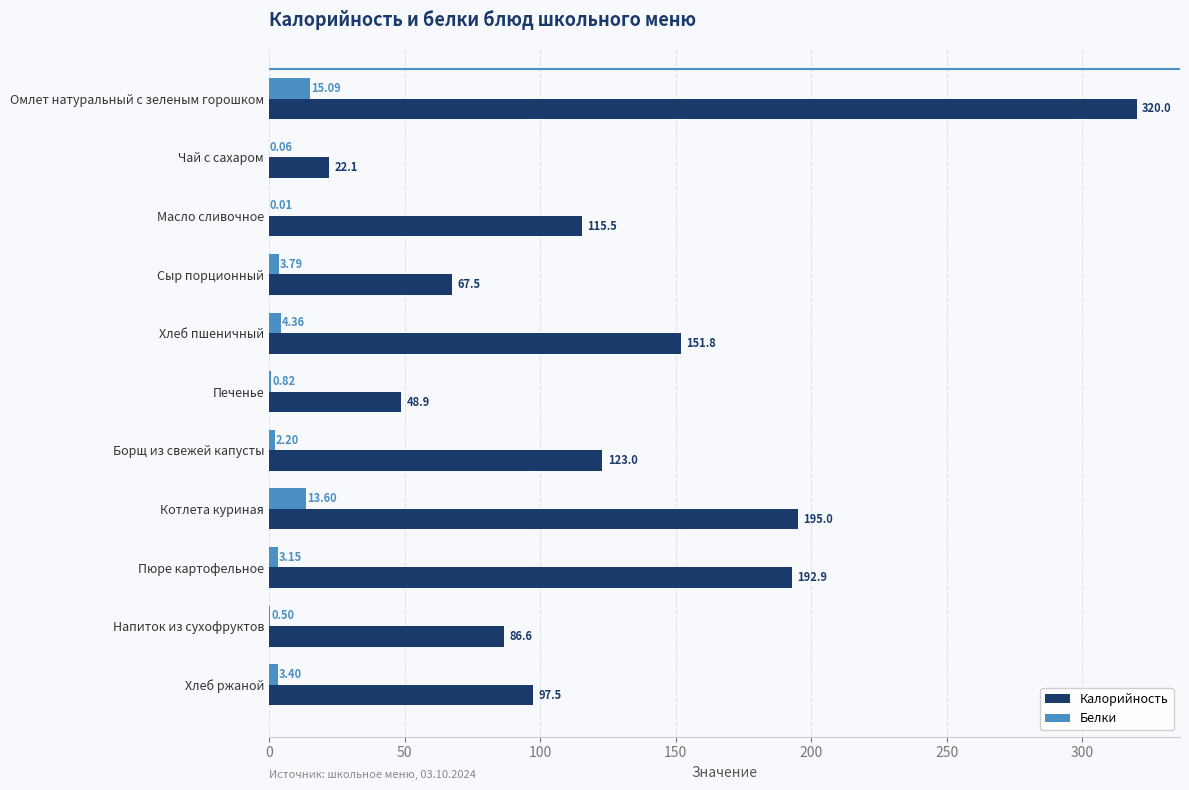

Between Сыр порционный and Борщ из свежей капусты, which series saw the biggest shift?

Калорийность